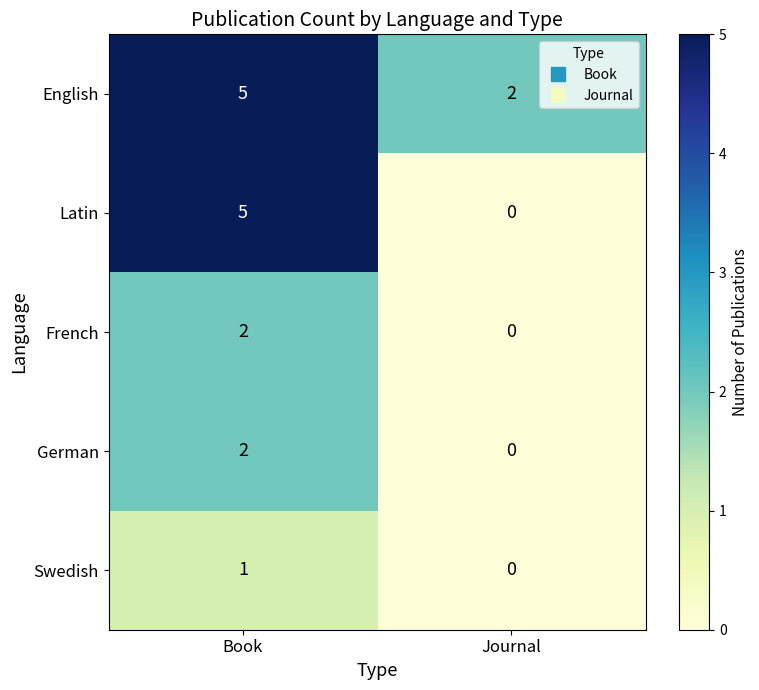

What is the sum of all English values?

7